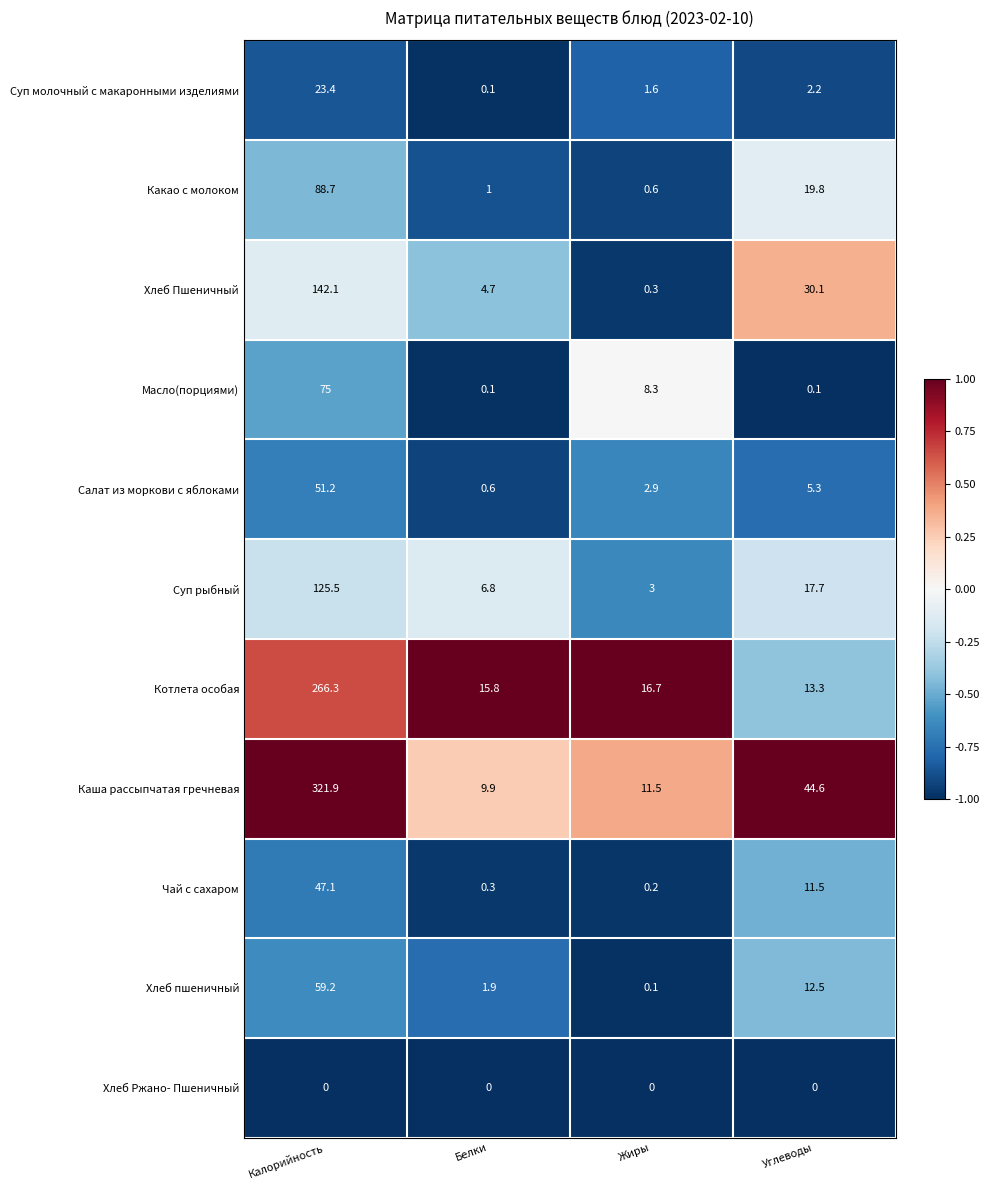

The Чай с сахаром series shows 0.2 at Жиры. True or false?

True